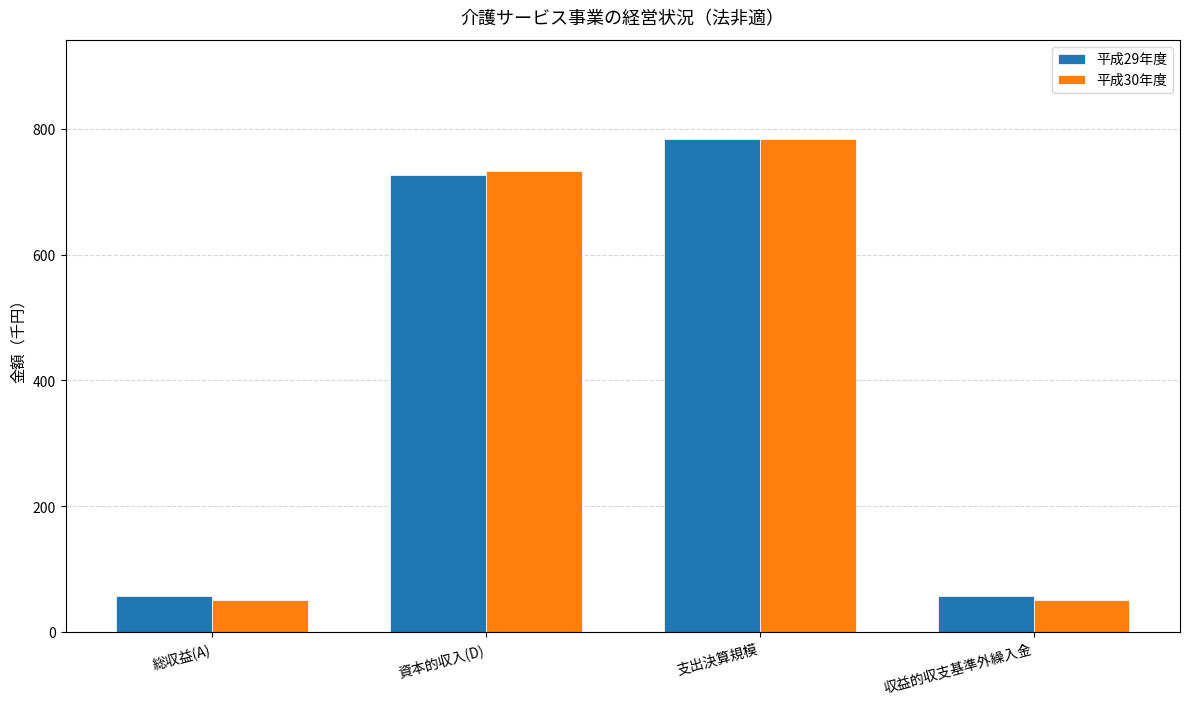

How many bars are there in each group?

2